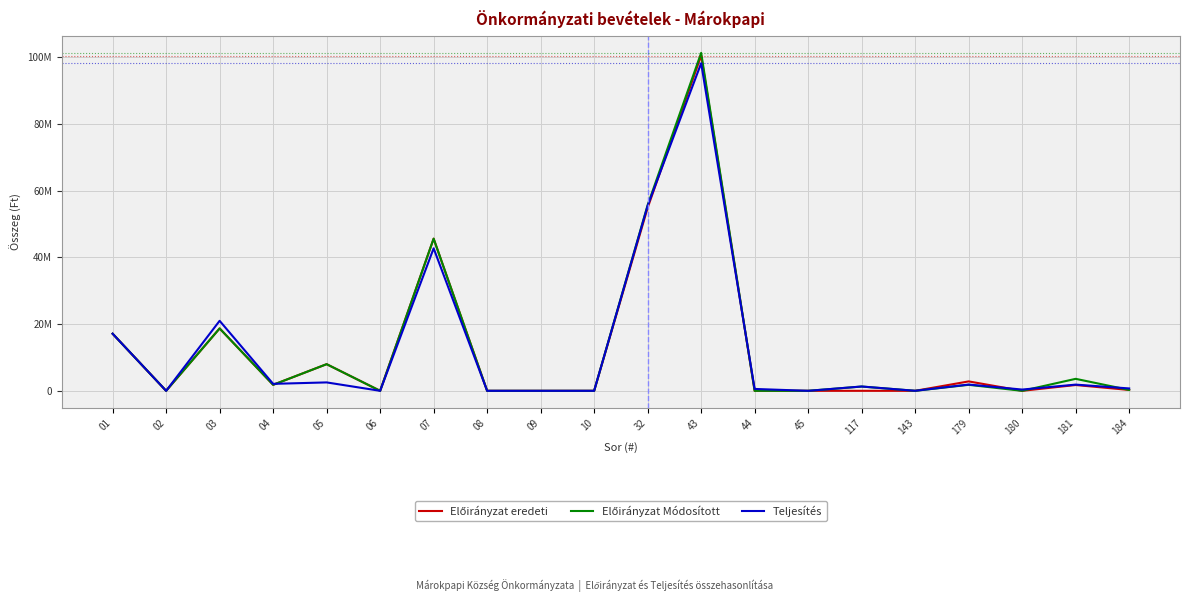

Is it true that Teljesítés equals 2519600 at 05?

True